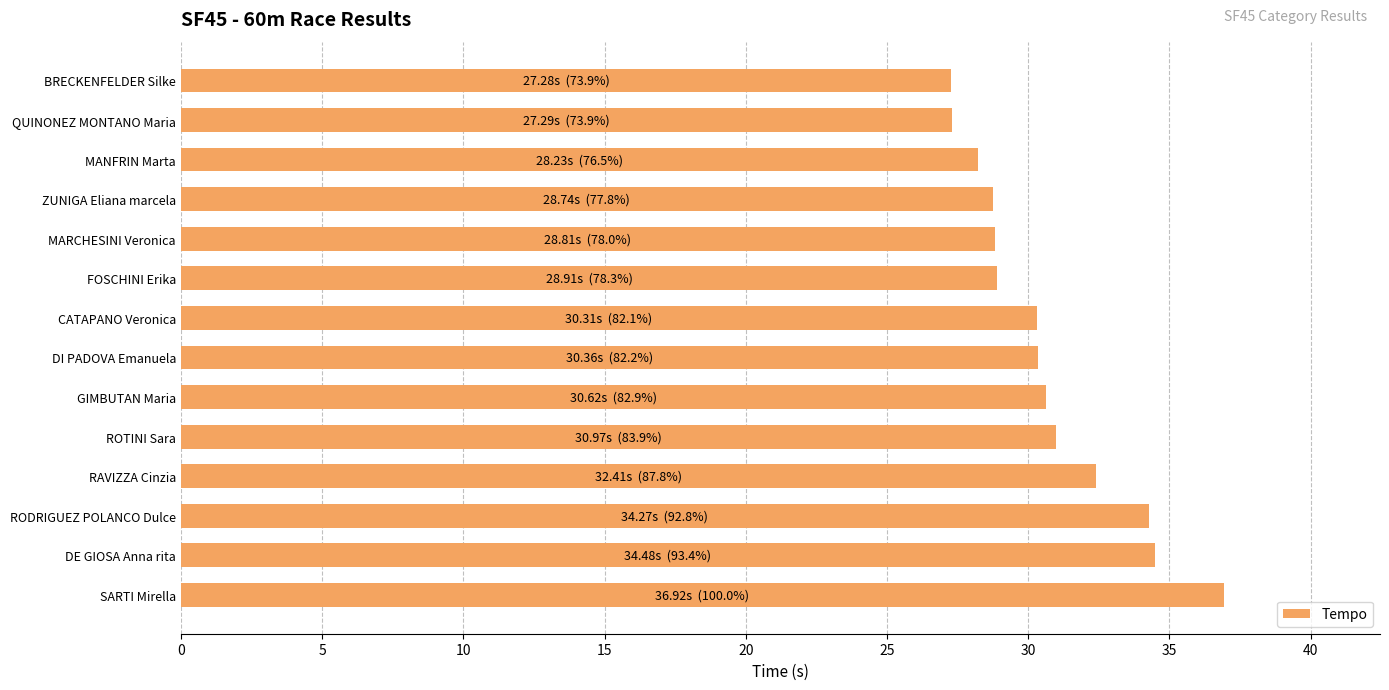

What is the smallest value displayed?

27.3